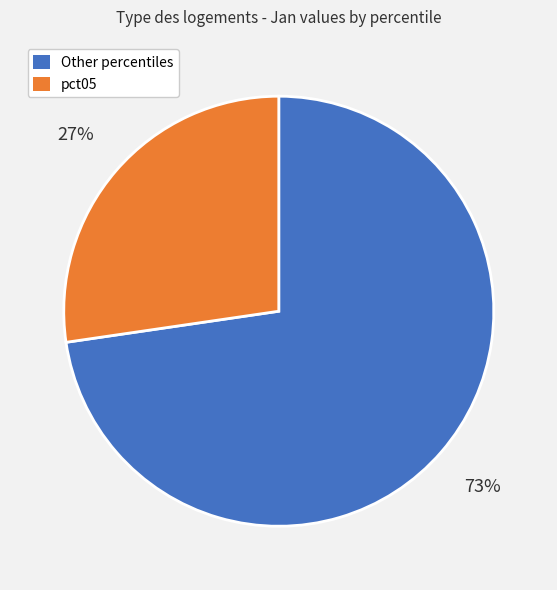

How many slices are in this pie chart?

2